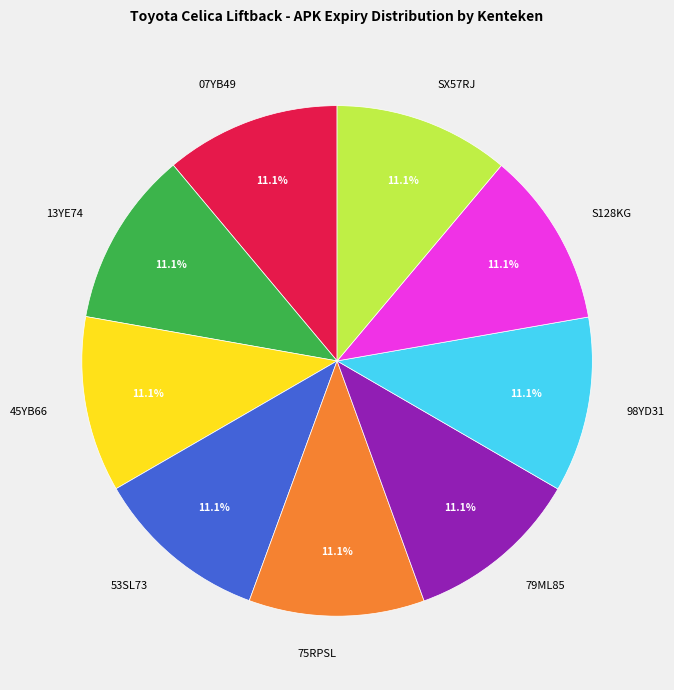

Count the number of slices in the pie.

9